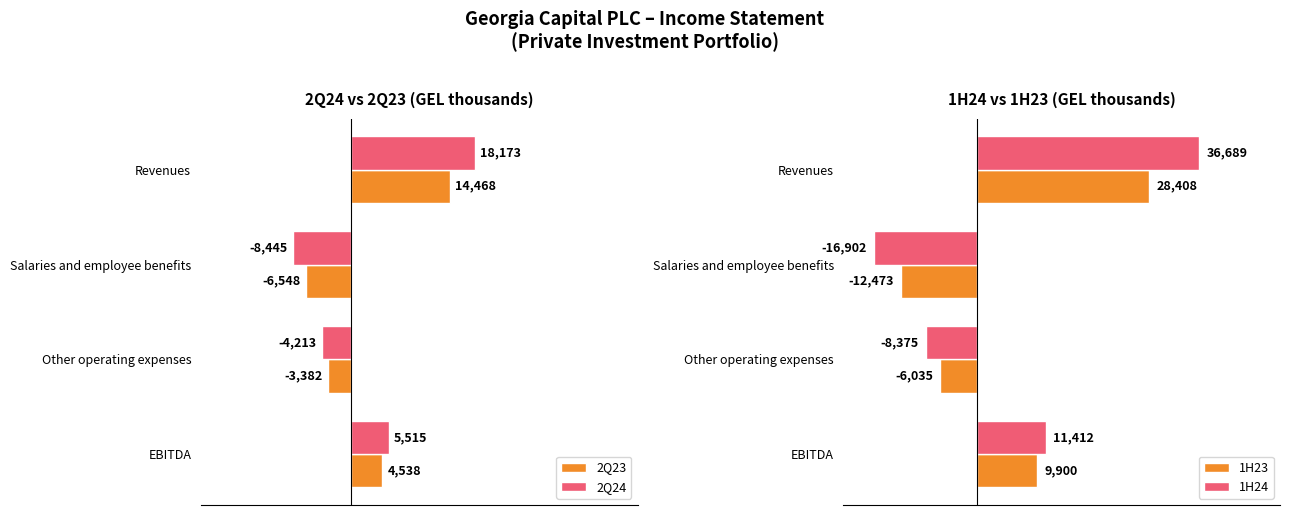

At which label does 2Q23 reach its minimum?

Salaries and employee benefits